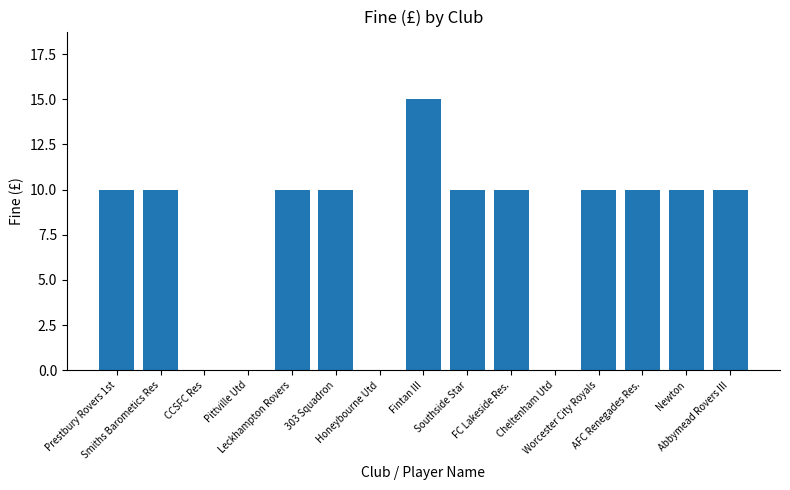

Which category has the highest value across all series?

Fintan III